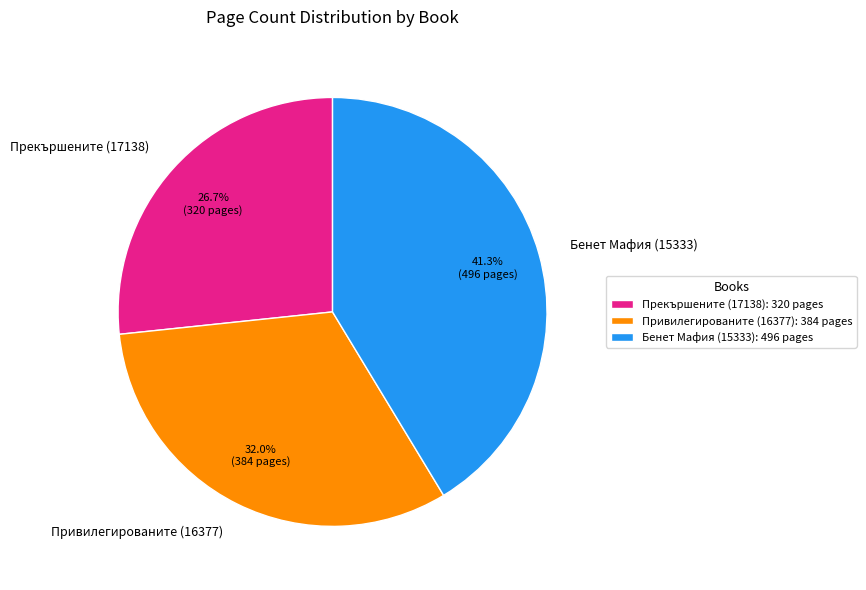

To the nearest percent, what is the difference between the largest and smallest slice percentages?

15%